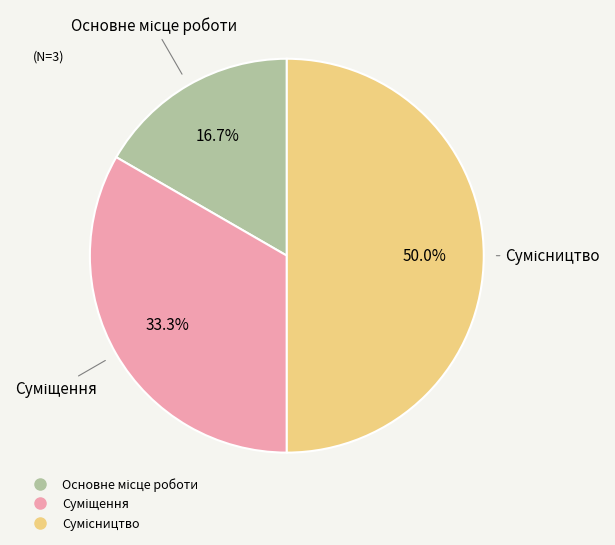

Count the number of slices in the pie.

3